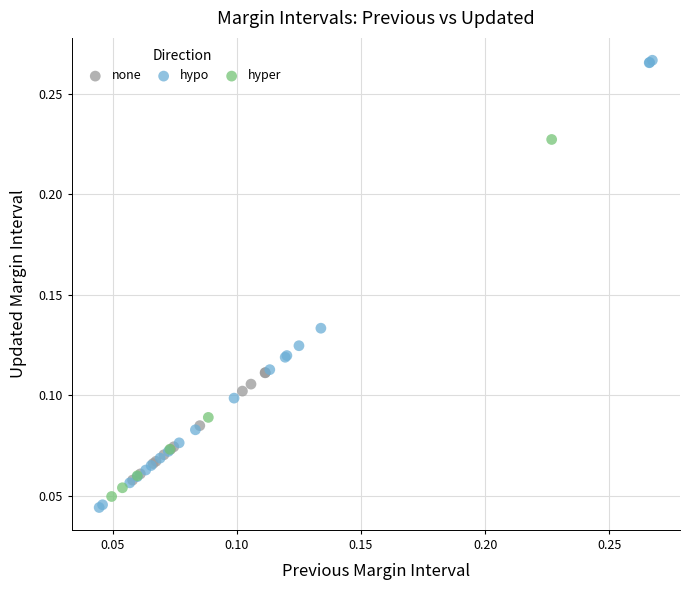

Which series has the largest Y range (max minus min)?

hypo